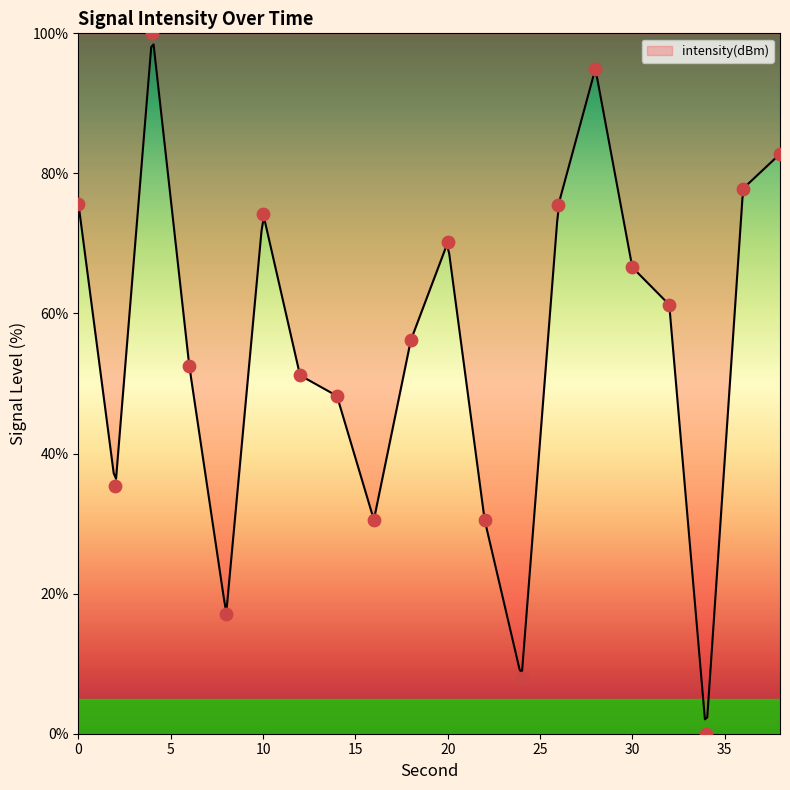

What is the change in value from 2 to 26?

+40.3